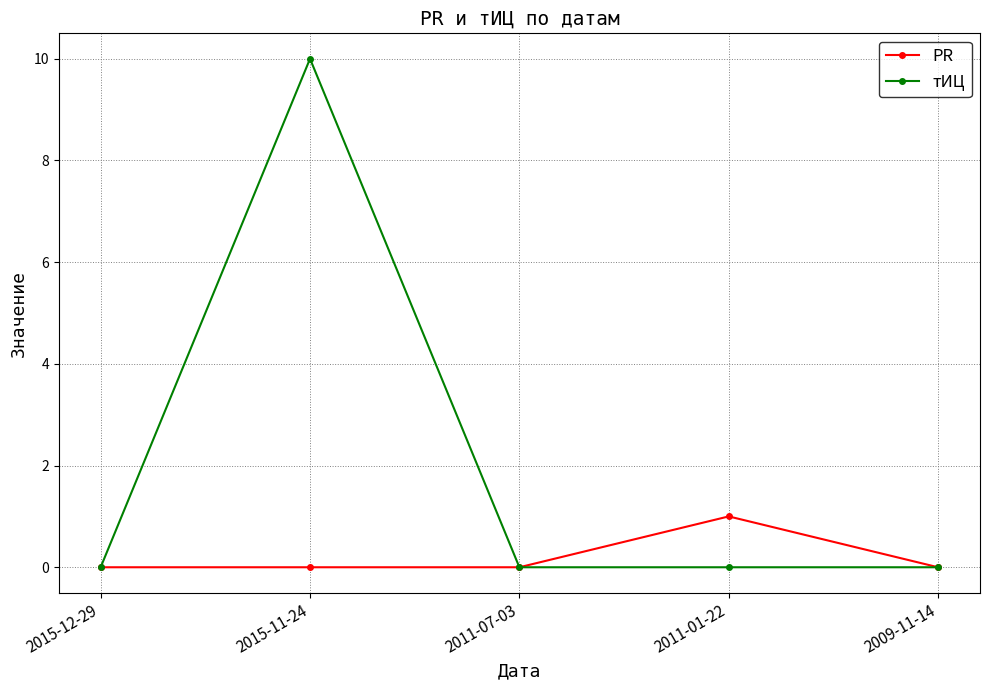

Rank the series at 2015-11-24 from lowest to highest value.

PR, тИЦ